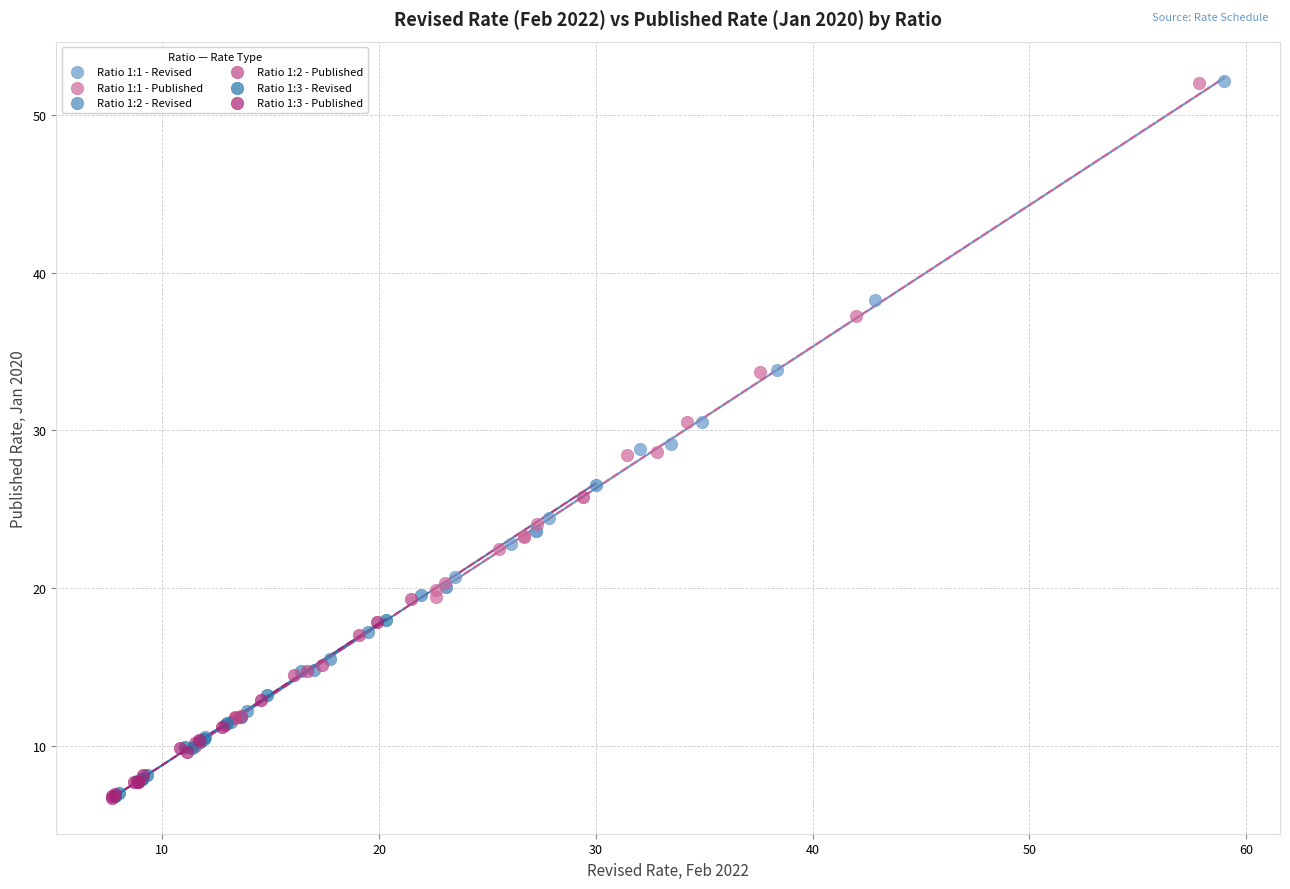

What are all the series names shown in the legend?

Ratio 1:1 - Revised, Ratio 1:1 - Published, Ratio 1:2 - Revised, Ratio 1:2 - Published, Ratio 1:3 - Revised, Ratio 1:3 - Published